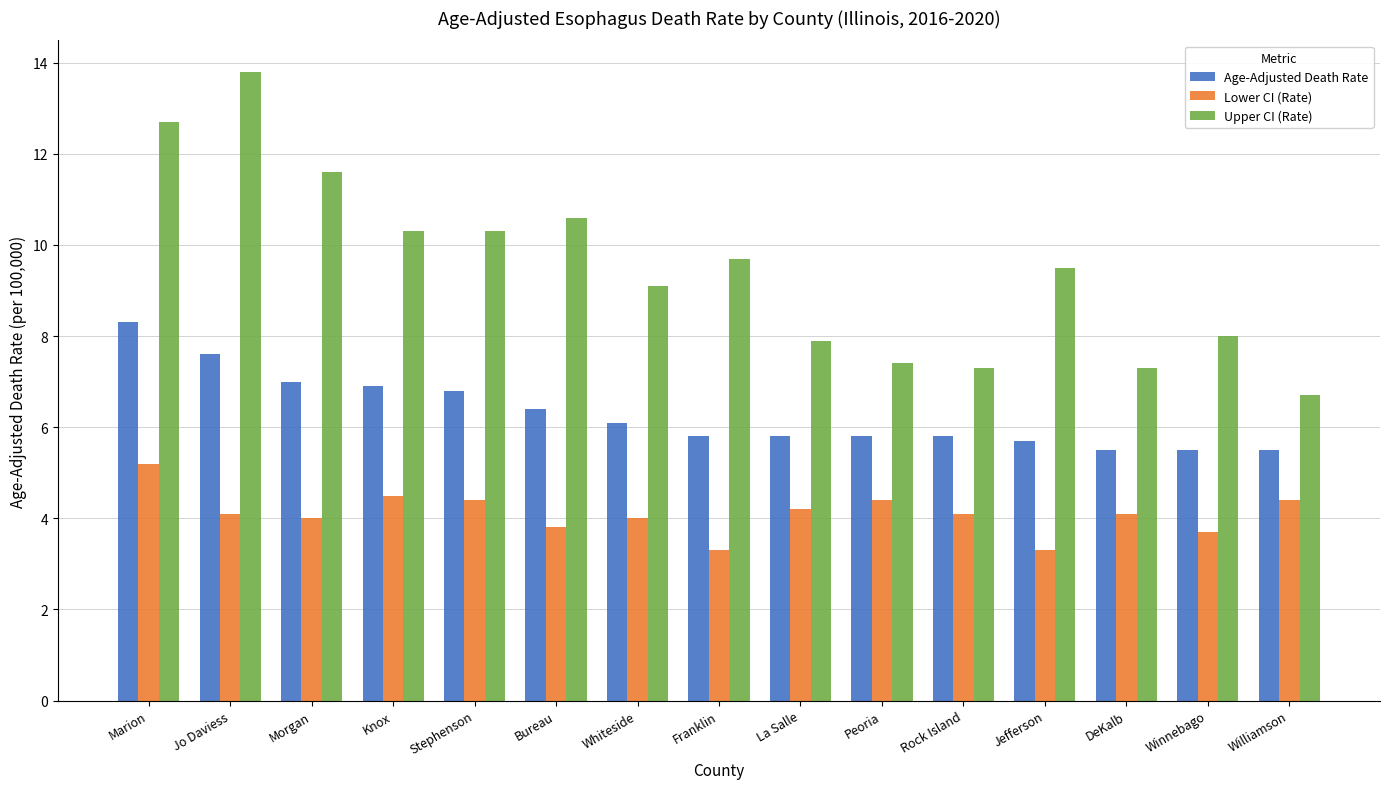

What position from the right is Williamson?

1